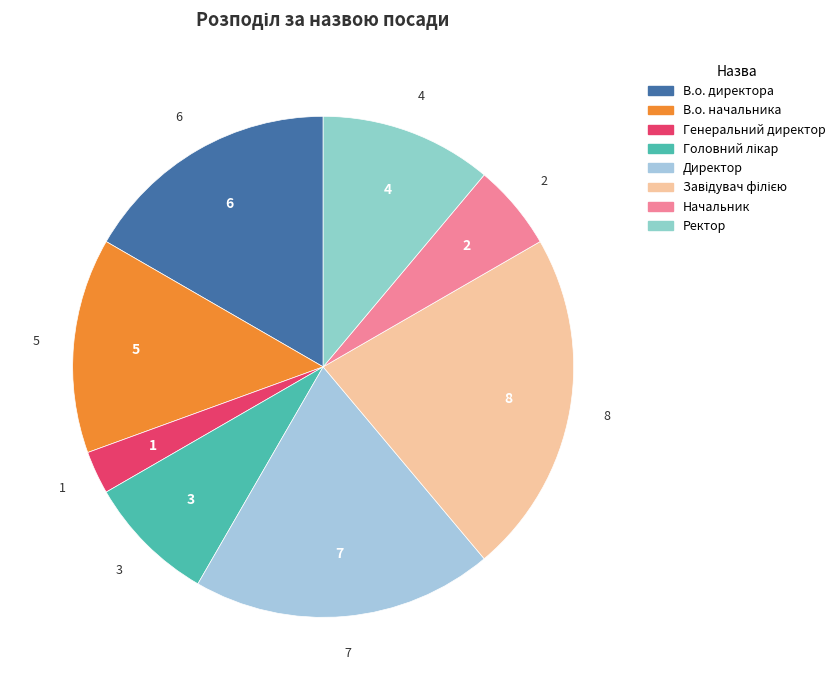

What is the largest slice in the pie chart?

Завідувач філією